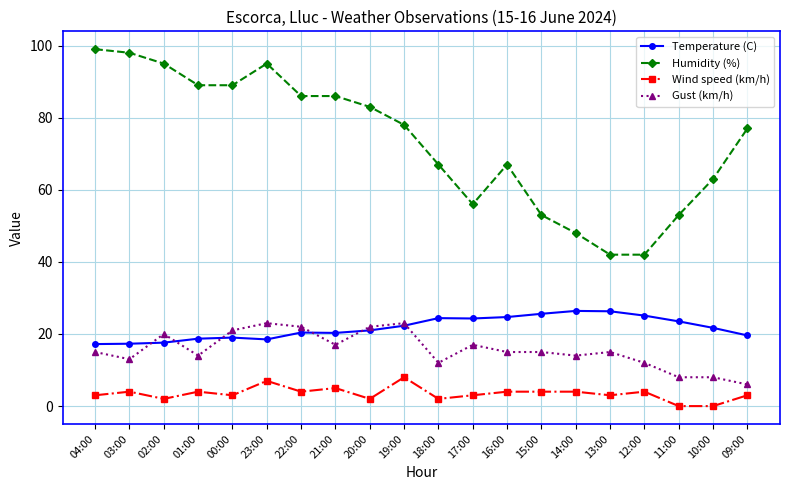

What is the label of the 8th point from the right?

16:00